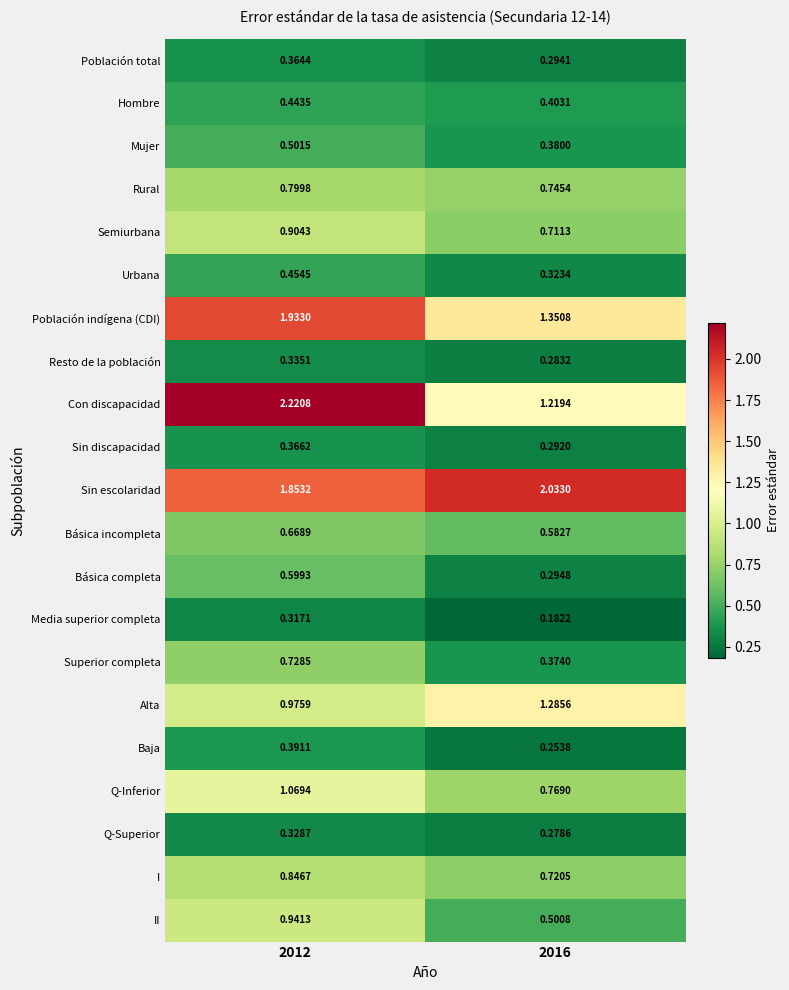

Which series changed the most between 2012 and 2016?

Con discapacidad